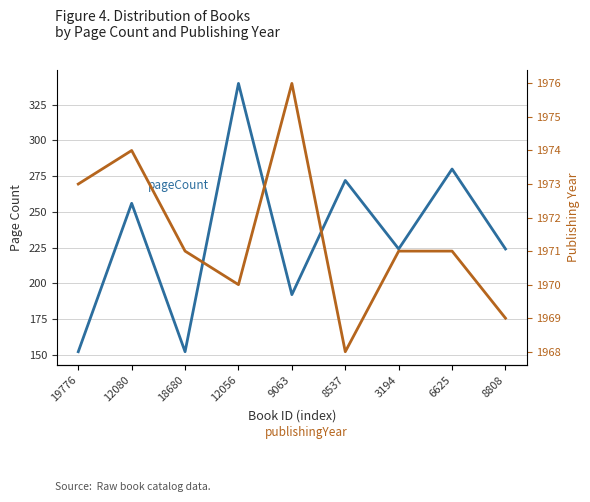

What is the value of the publishingYear point at the 9th from the left?

1969